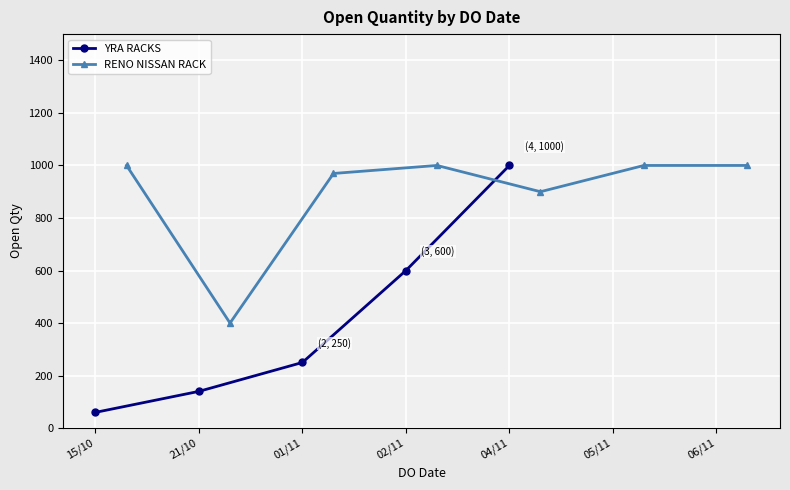

How many values are below 250?

2